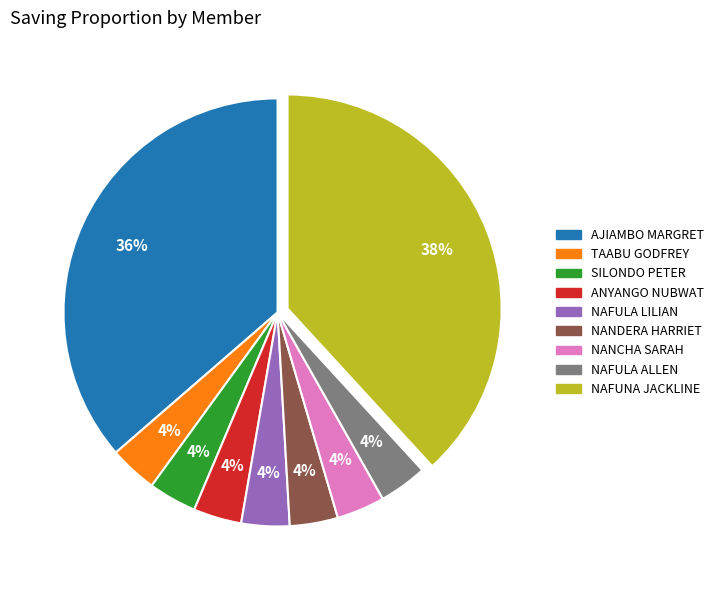

Is it true that NAFULA LILIAN is 4% of the pie?

True